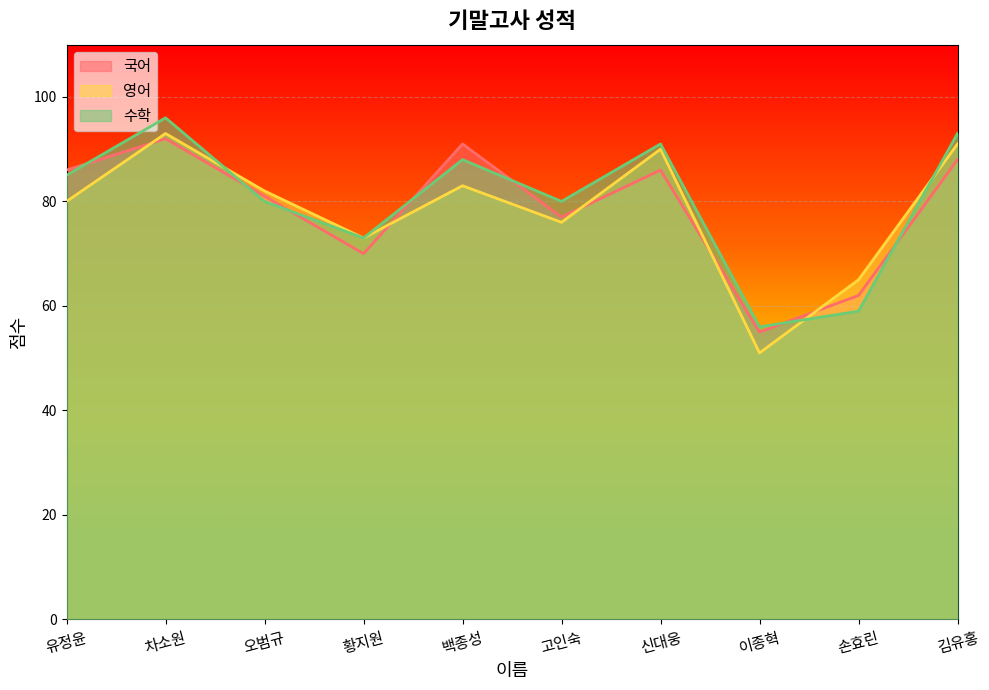

What is the label of the 1st point from the right?

김유홍